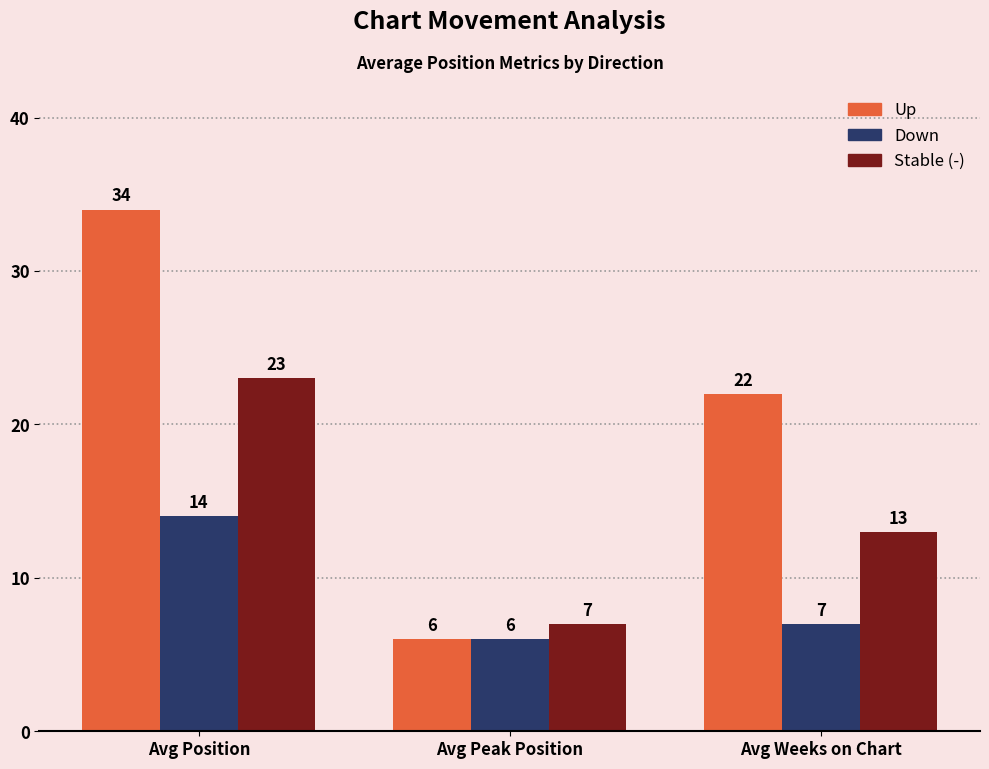

What is the difference between the highest and lowest values at Avg Weeks on Chart?

15